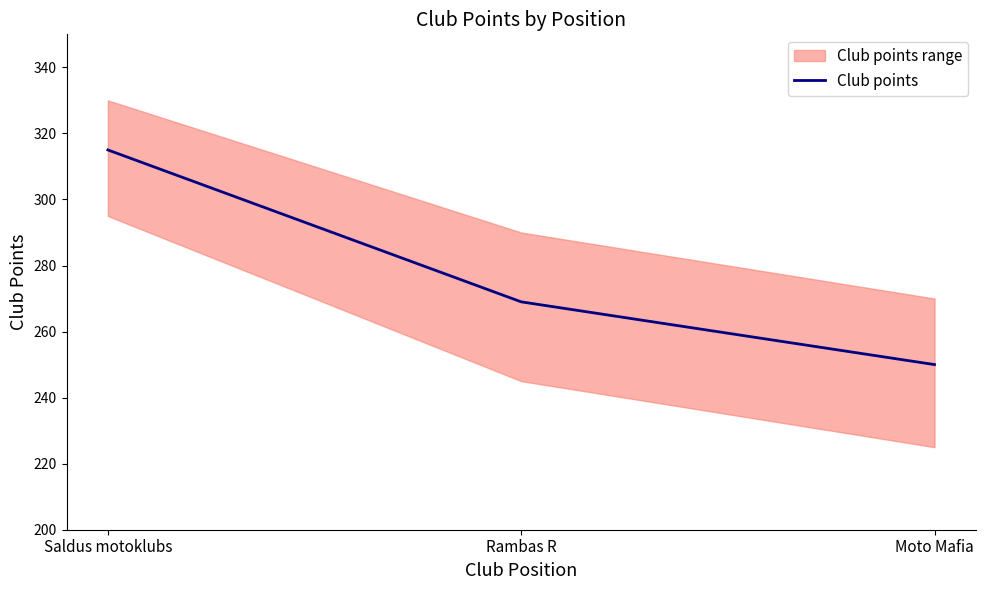

What is the change in value from Saldus motoklubs to Moto Mafia?

-65